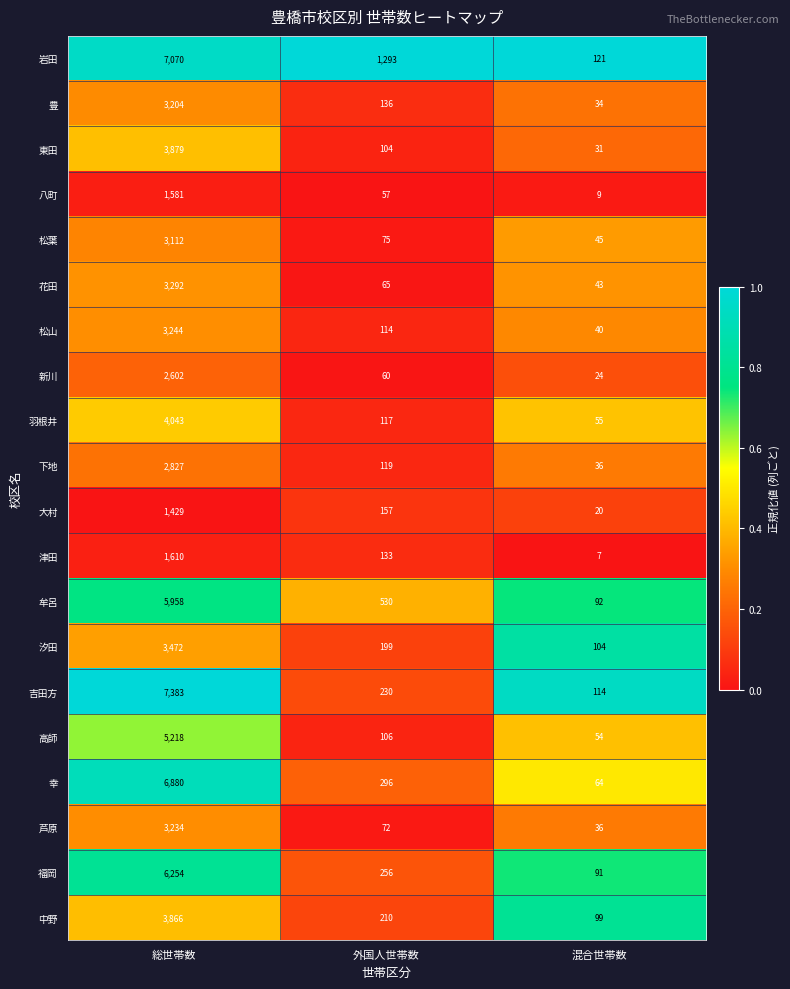

True or false: 羽根井 has a value of 117 at 外国人世帯数.

True